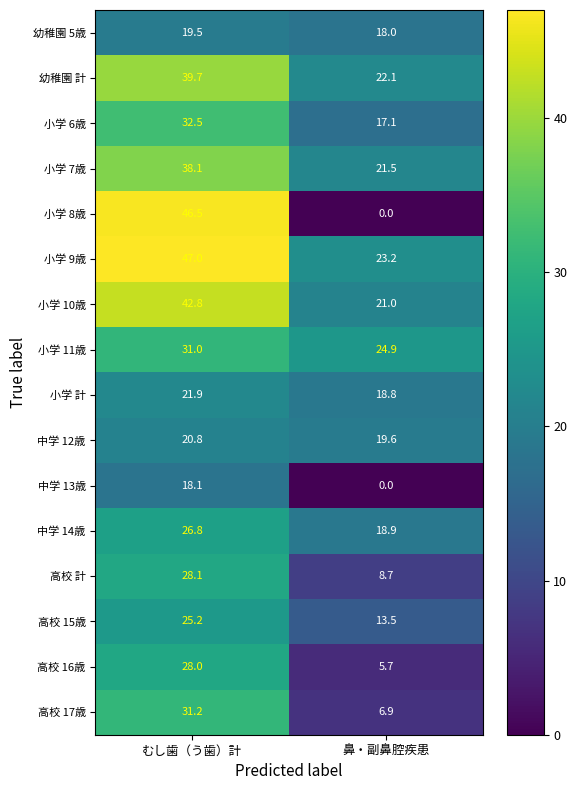

True or false: 幼稚園 5歳 has a value of 23.8 at 鼻・副鼻腔疾患.

False